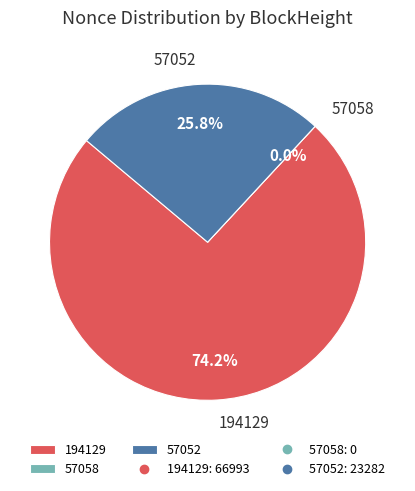

How many segments does this pie chart have?

3